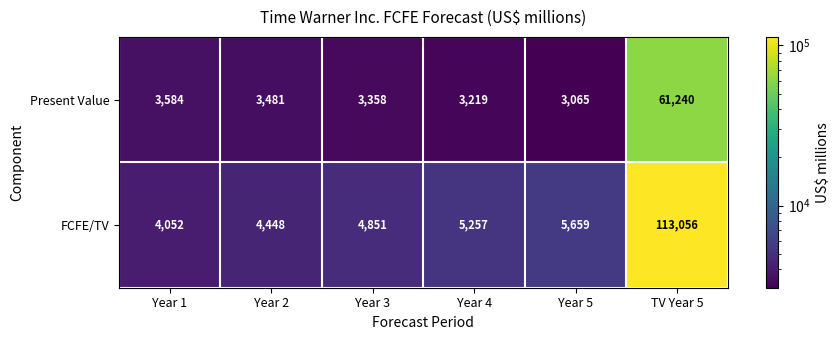

Count the number of data series in this chart.

2